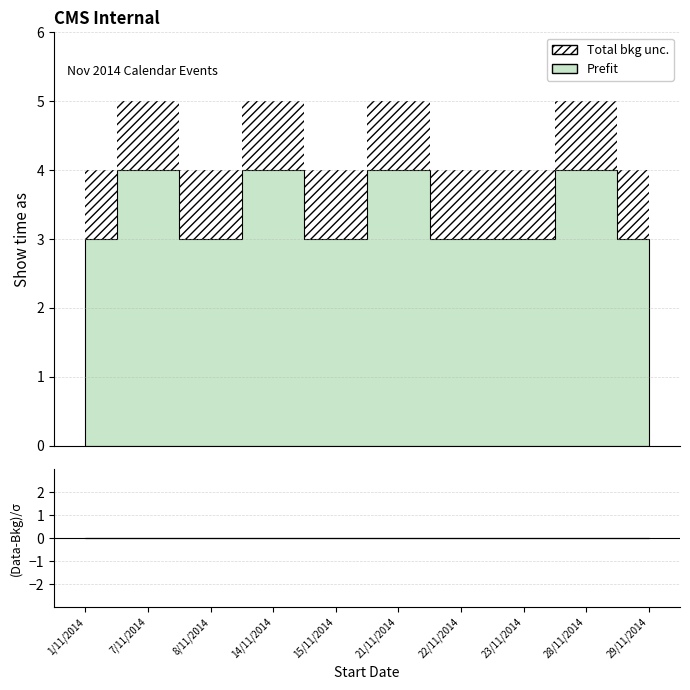

Rank the categories by Total bkg unc. value from lowest to highest.

1/11/2014, 8/11/2014, 15/11/2014, 22/11/2014, 23/11/2014, 29/11/2014, 7/11/2014, 14/11/2014, 21/11/2014, 28/11/2014